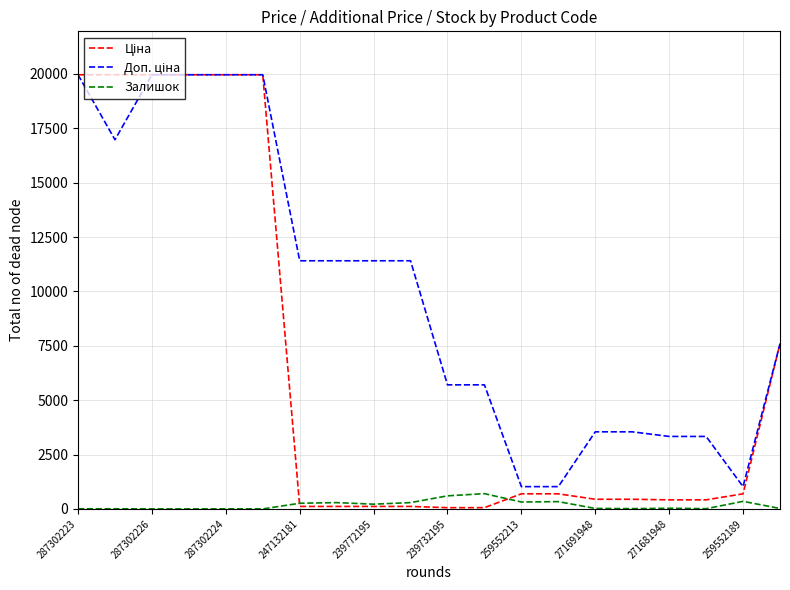

What is the greatest value displayed?

19964.2